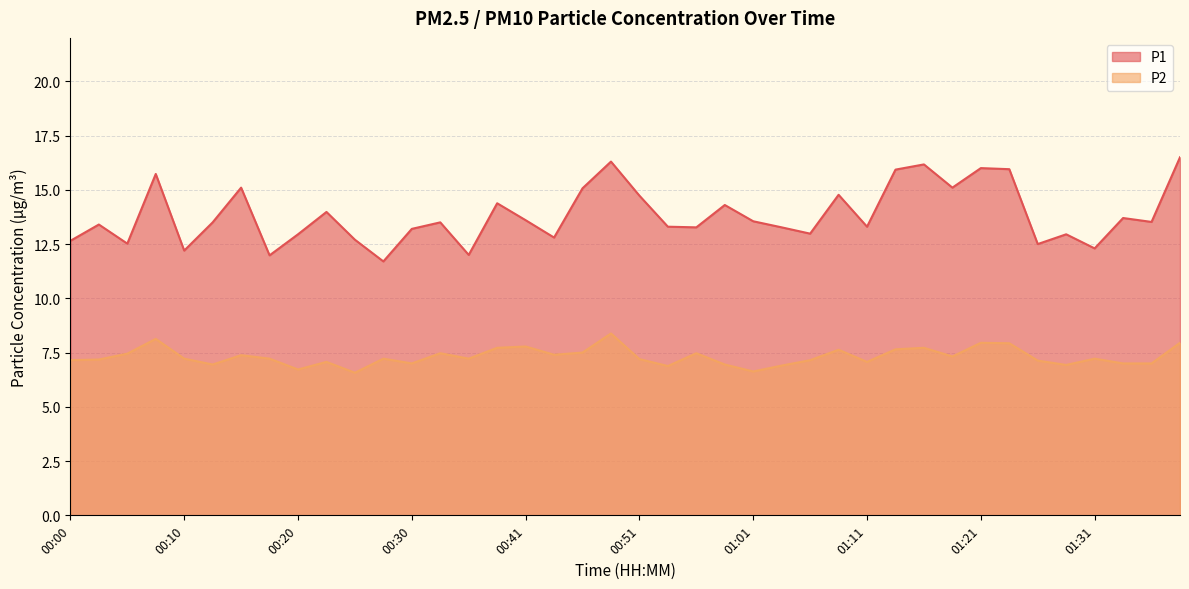

True or false: P1 and P2 cross at least once.

False